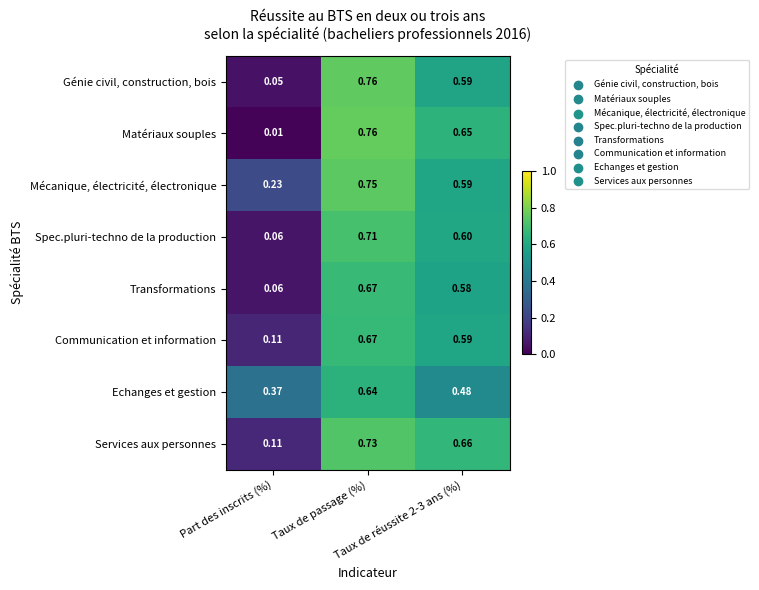

Which series has the largest range (max minus min)?

Matériaux souples